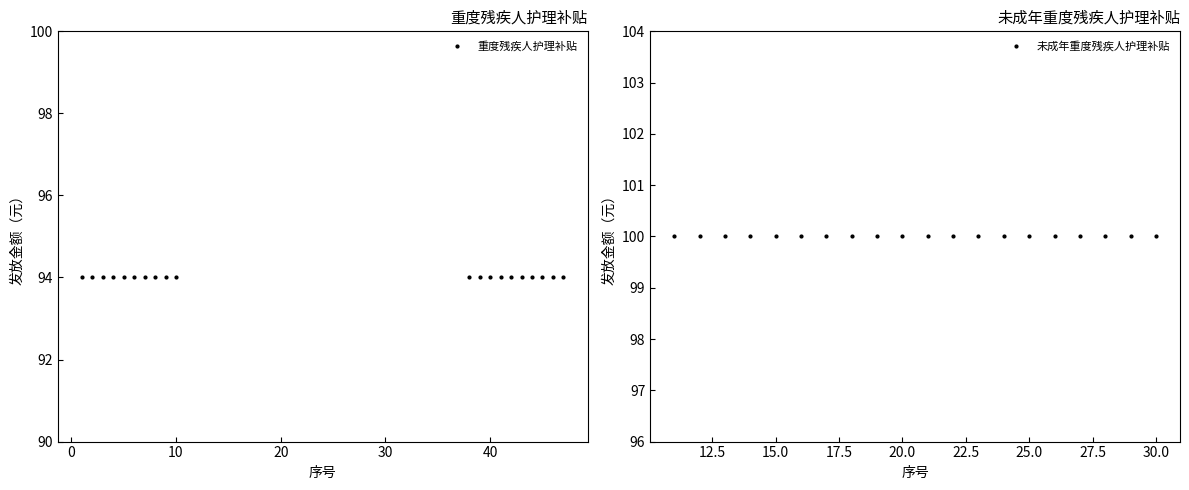

Count the number of data series in this chart.

2